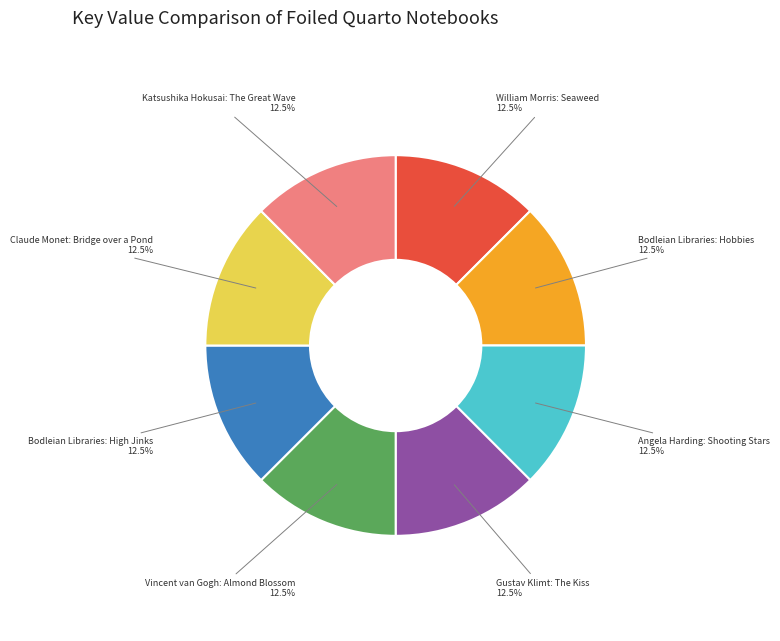

Is there a majority slice in this chart?

No